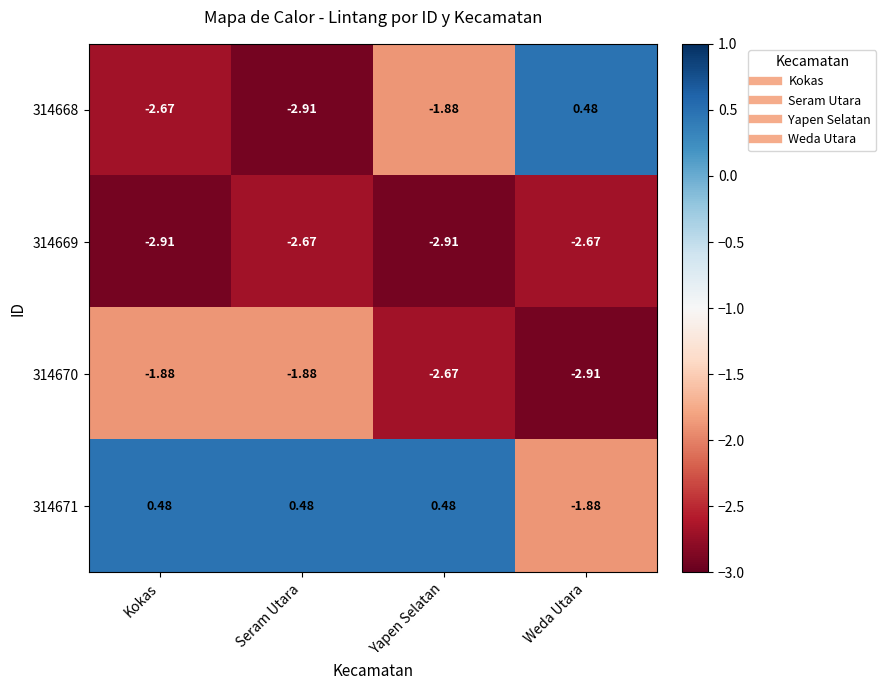

At how many categories does at least one series exceed 0?

4